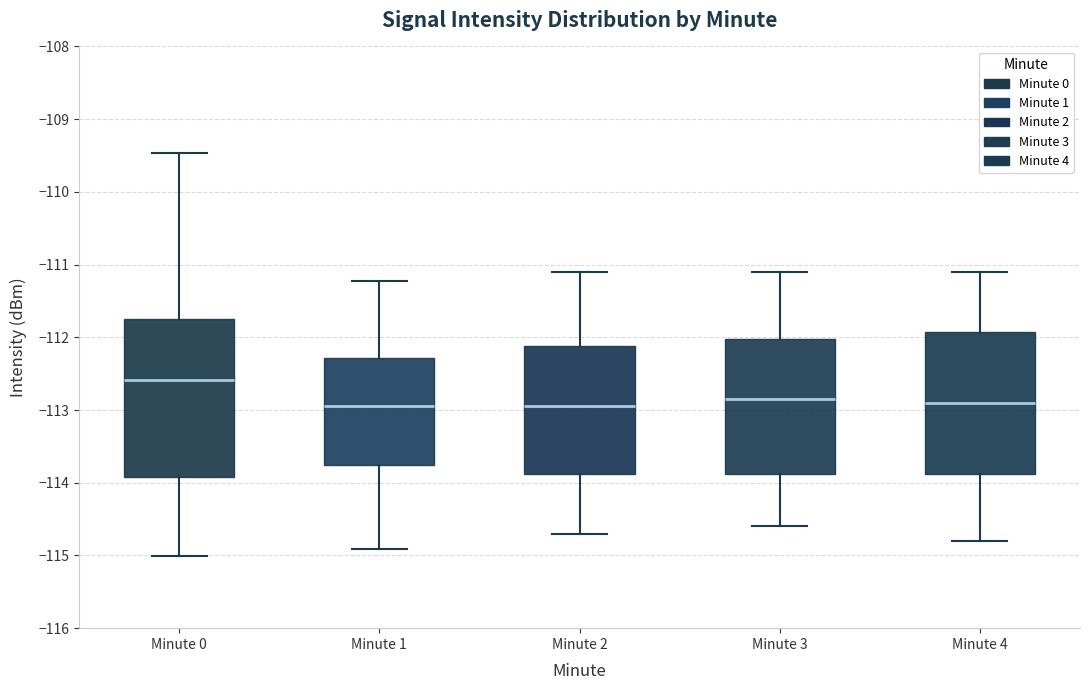

Reading left to right, transcribe this box plot: for each box, give where its median line is, the range the box spans, and where its two whiskers end, as read against the y-axis. The values are not printed on the chart, so give them approximately, as read against the axis.

Minute 0: median -112.6, box -113.9 to -111.8, whiskers -115.0 to -109.5
Minute 1: median -112.9, box -113.7 to -112.3, whiskers -114.9 to -111.2
Minute 2: median -112.9, box -113.9 to -112.1, whiskers -114.7 to -111.1
Minute 3: median -112.8, box -113.9 to -112.0, whiskers -114.6 to -111.1
Minute 4: median -112.9, box -113.9 to -111.9, whiskers -114.8 to -111.1